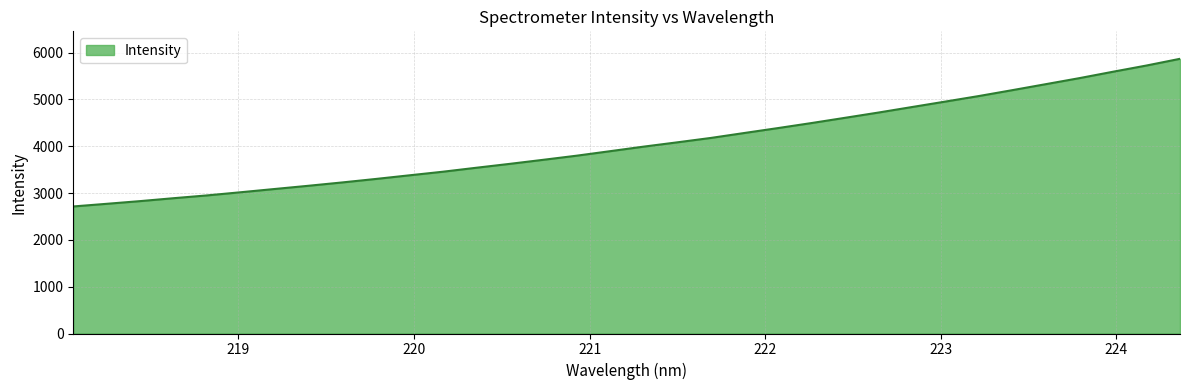

How many lines are shown in the chart?

1